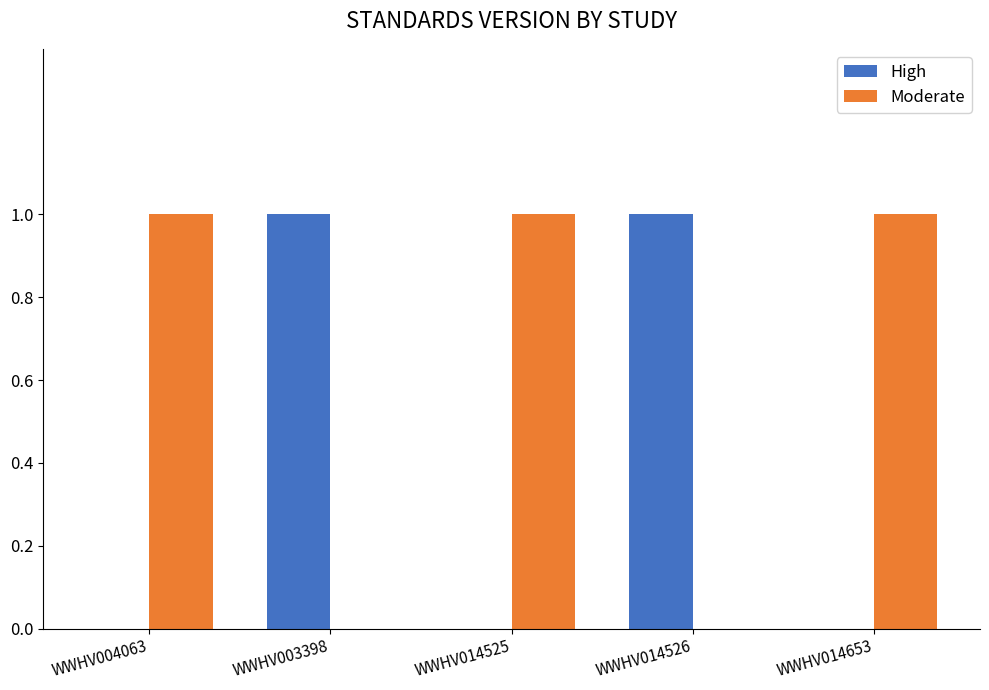

The Moderate series shows 0 at WWHV014526. True or false?

True